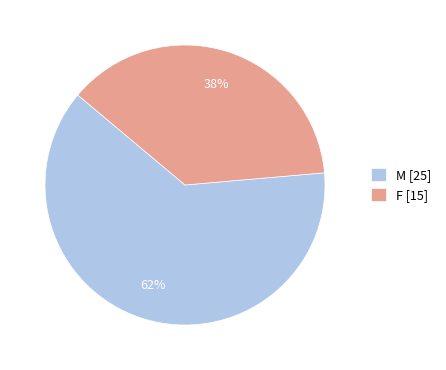

What percentage is the F slice, to the nearest percent?

38%